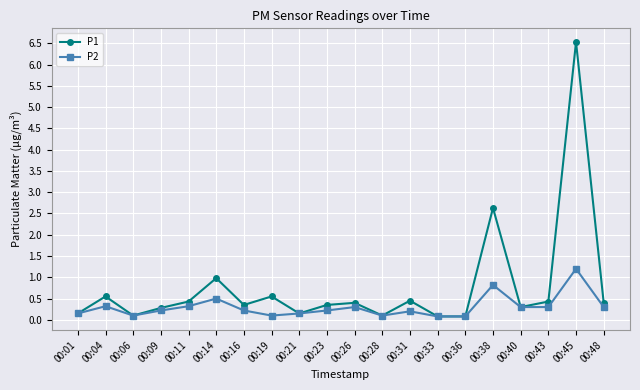

The value of P1 at 00:14 is 1.7. True or false?

False